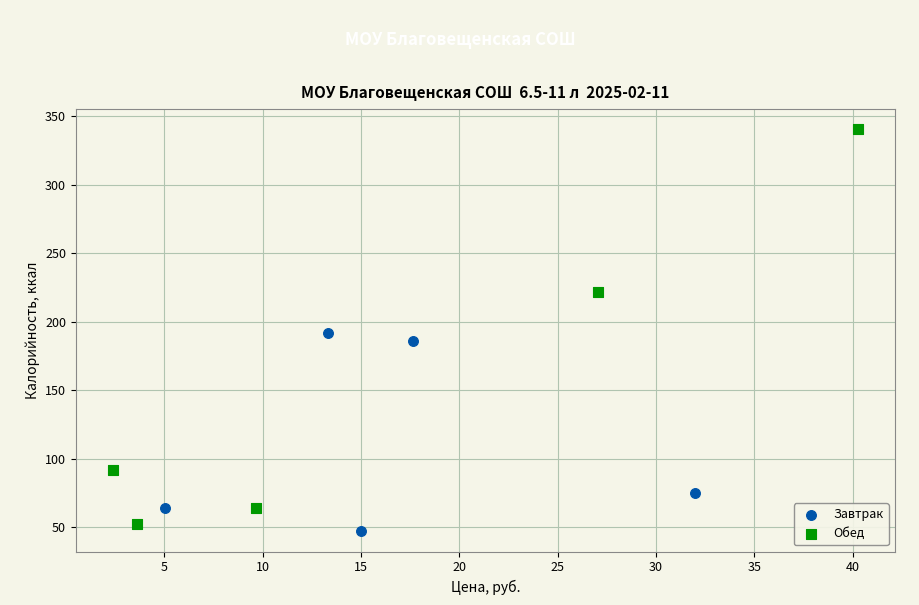

Which series has the largest Y range (max minus min)?

Обед